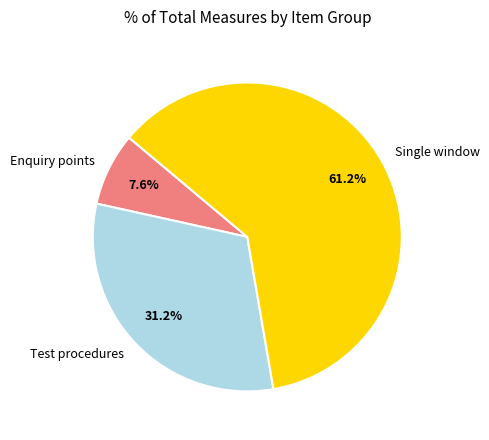

Combined, do Test procedures and Enquiry points account for over 50%?

No